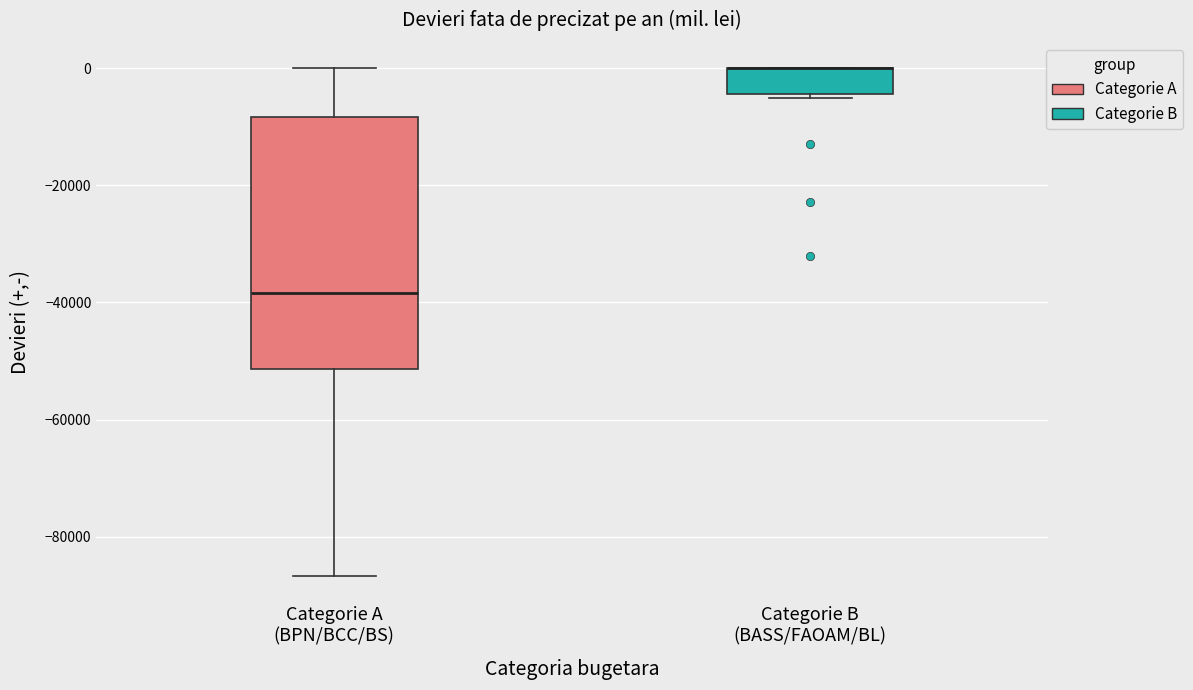

Reading left to right, transcribe this box plot: for each box, give where its median line is, the range the box spans, and where its two whiskers end, as read against the y-axis. The values are not printed on the chart, so give them approximately, as read against the axis.

Categorie A (BPN/BCC/BS): median -38000, box -52000 to -8000, whiskers -86000 to 0
Categorie B (BASS/FAOAM/BL): median 0 (drawn on the box's upper edge), box -4000 to 0, whiskers -6000 to 0